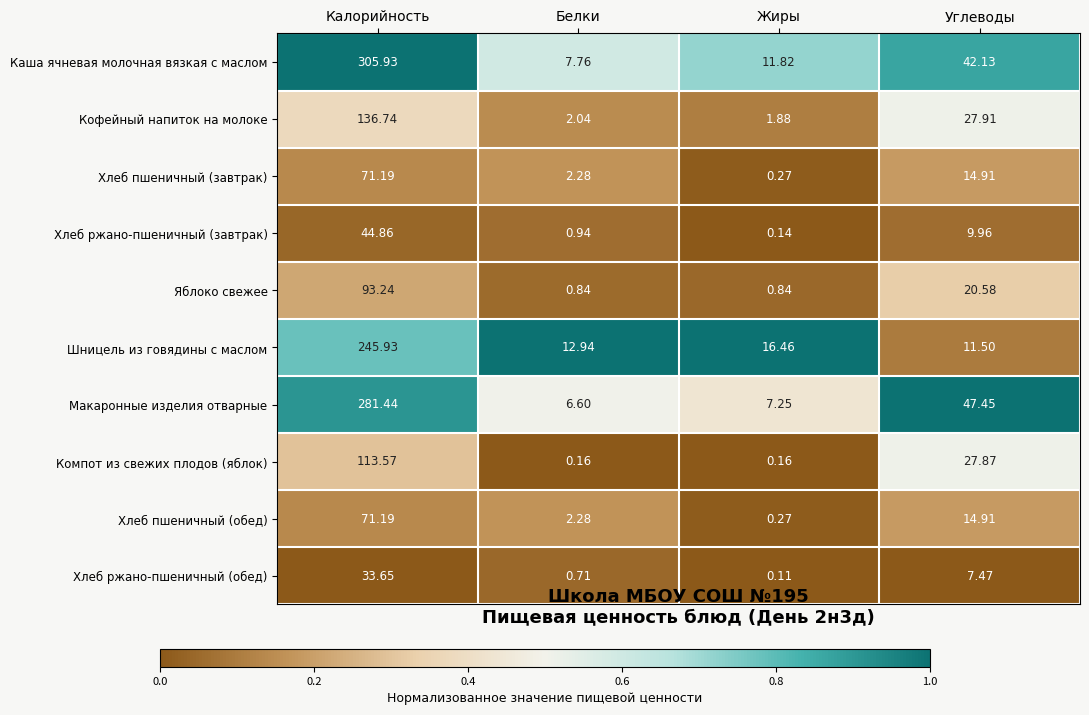

At which category does the chart reach its peak across all series?

Калорийность